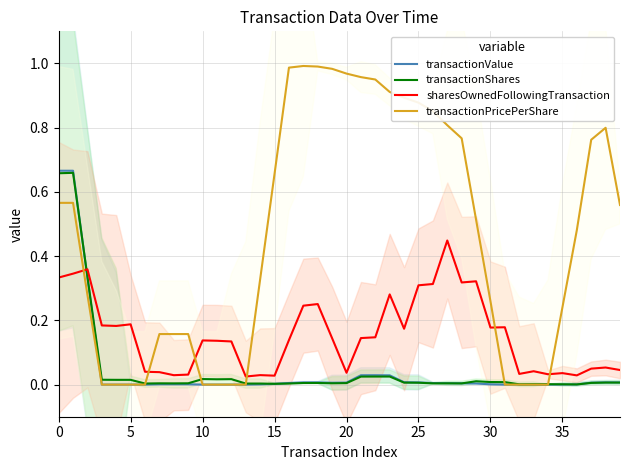

What is the average value of the transactionPricePerShare series?

0.5